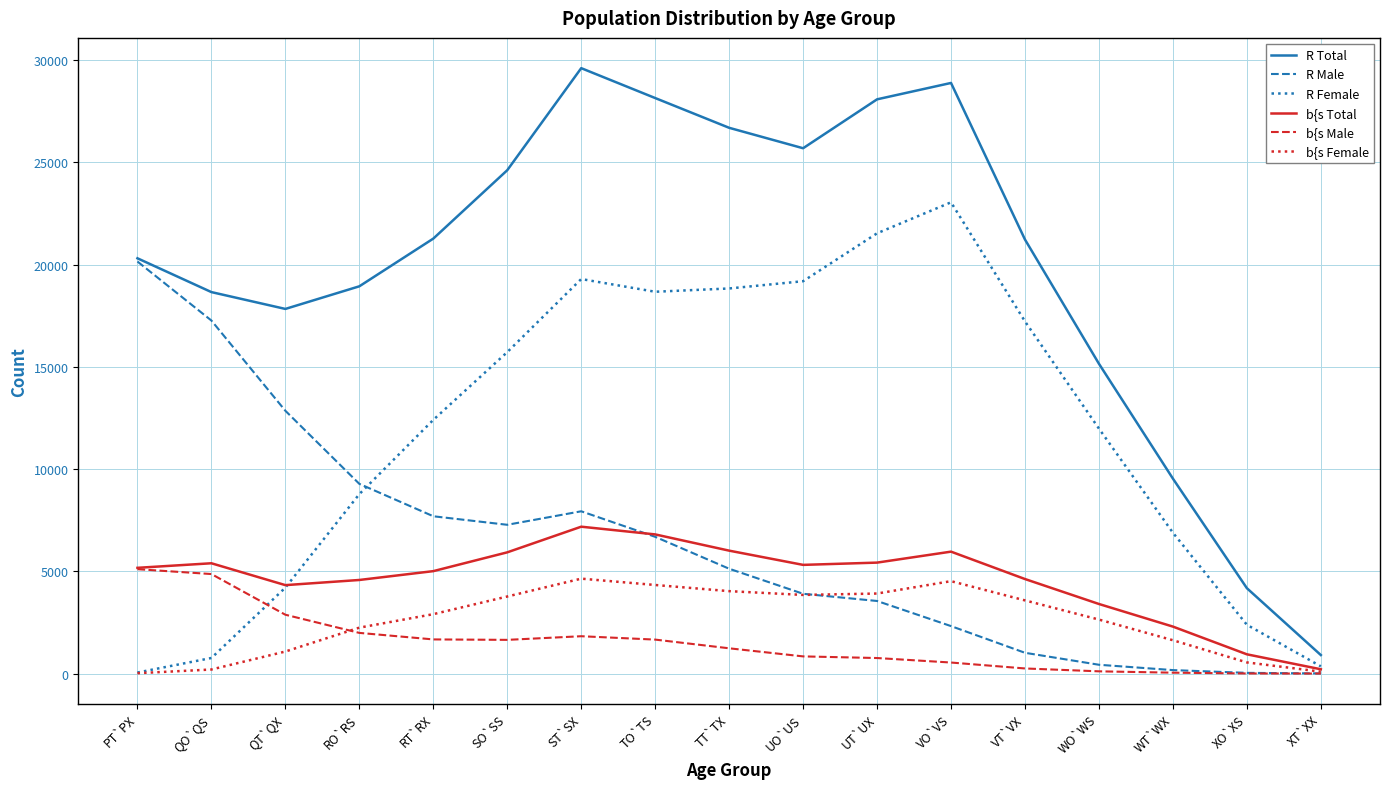

Which series has the widest spread of values?

R Total